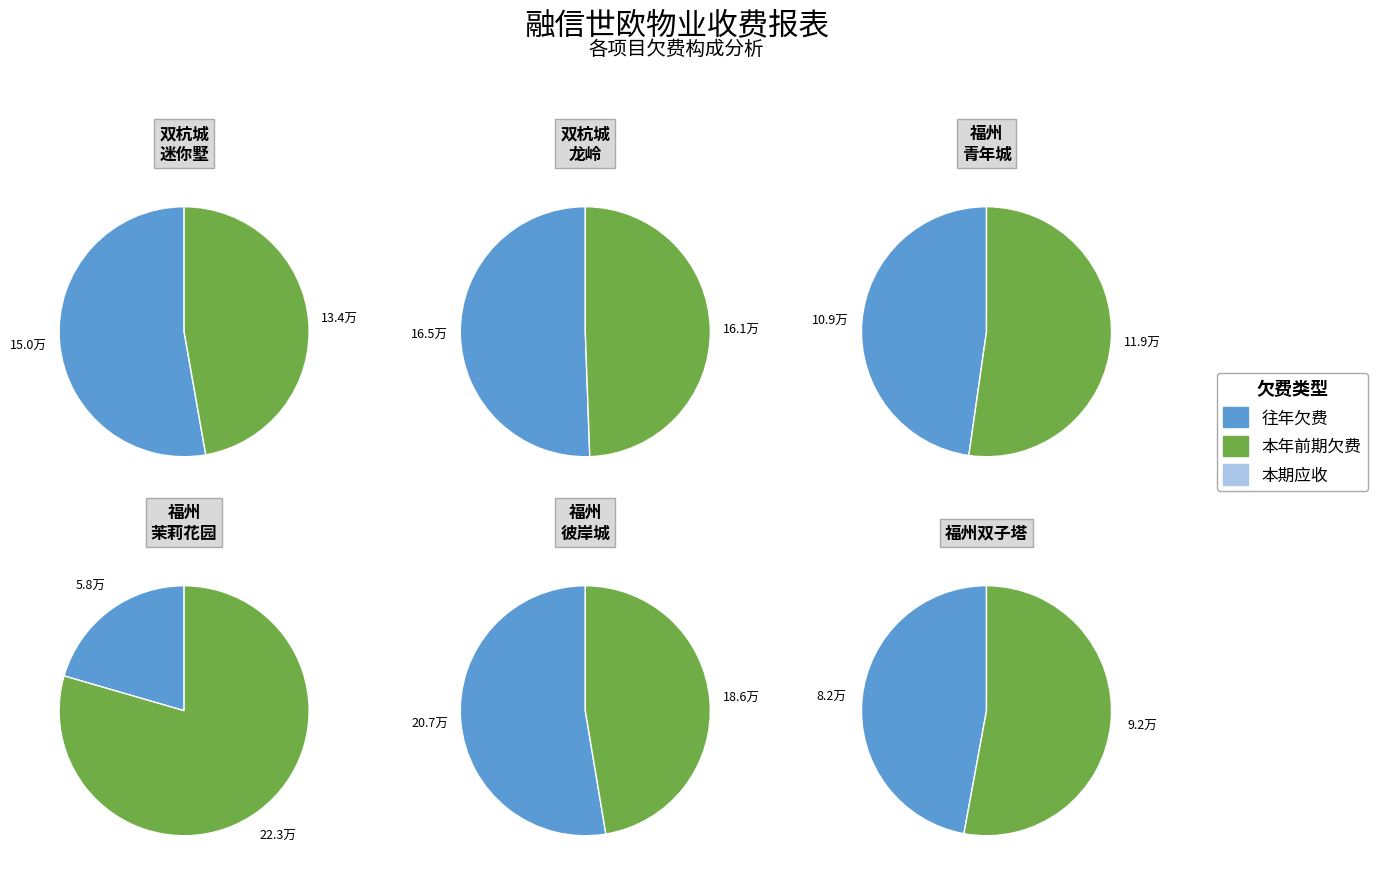

To the nearest percent, what is the average slice percentage?

8%